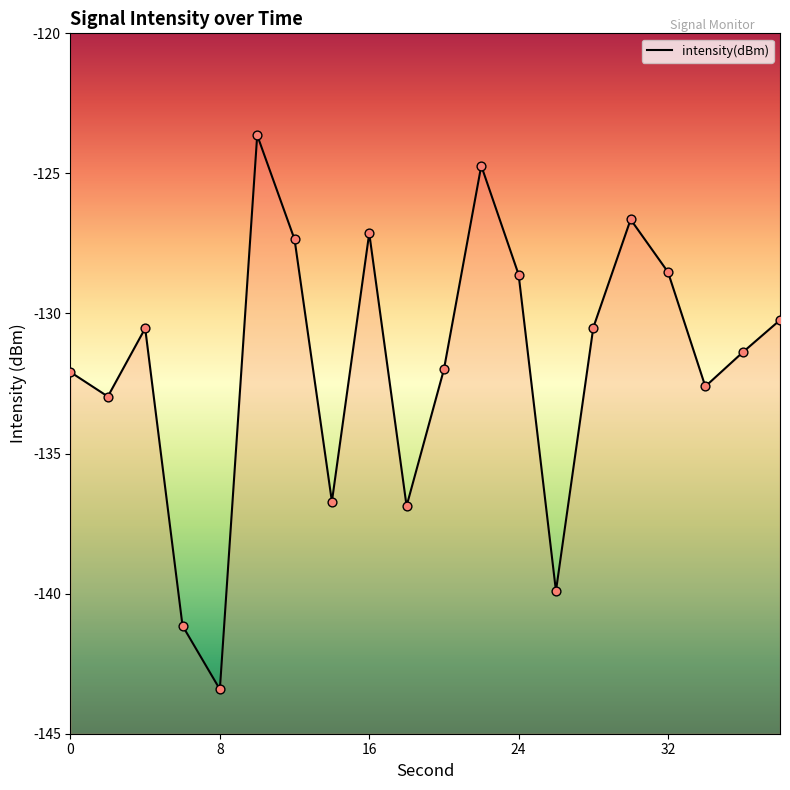

Which has a higher value, 22 or 34?

22